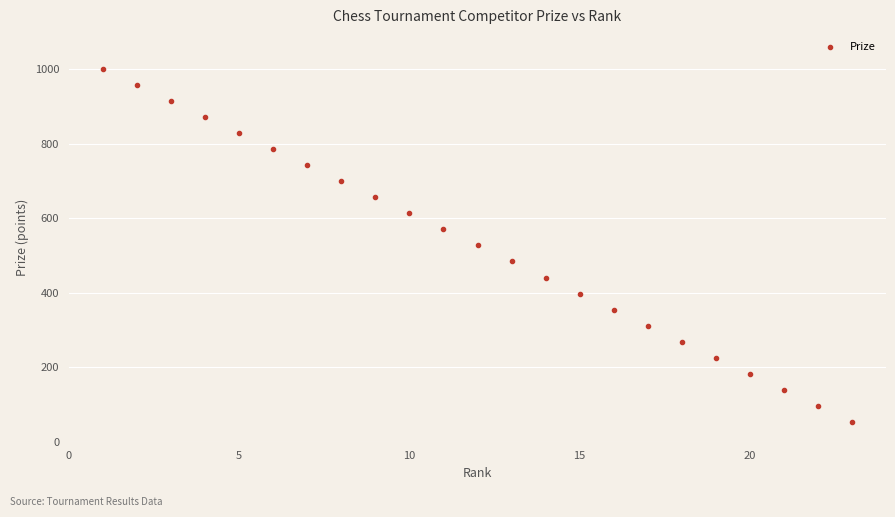

What is the range of X values (max minus min)?

22